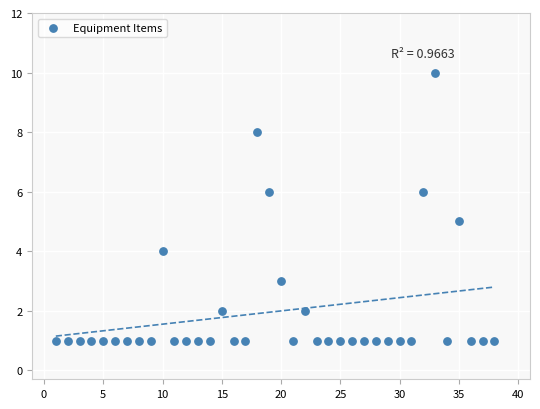

What is the range of Y values (max minus min)?

9